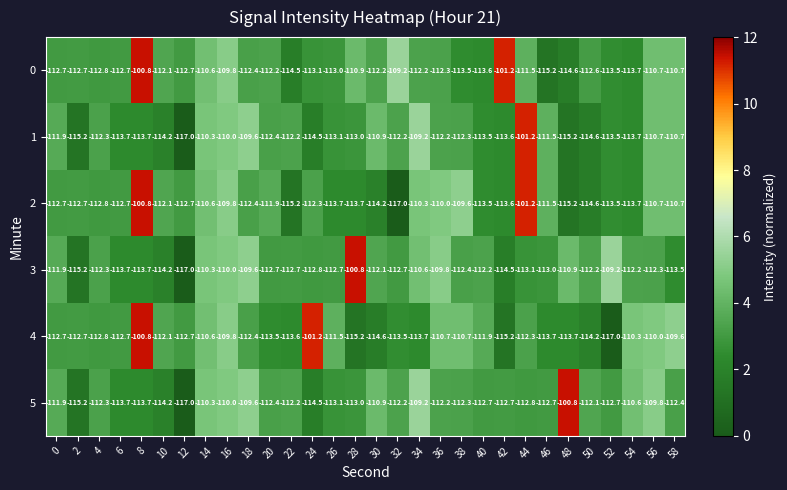

What is the difference between the second highest and minimum values in the 5 series?

7.8